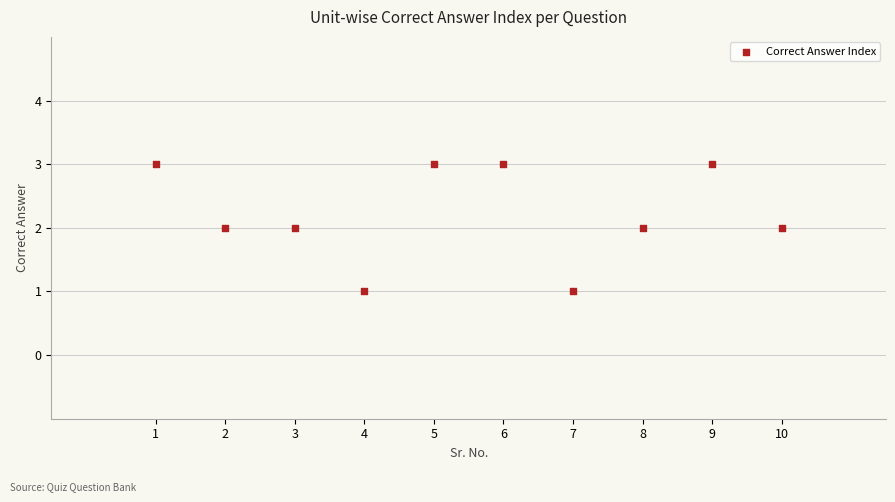

What is the range of X values (max minus min)?

9